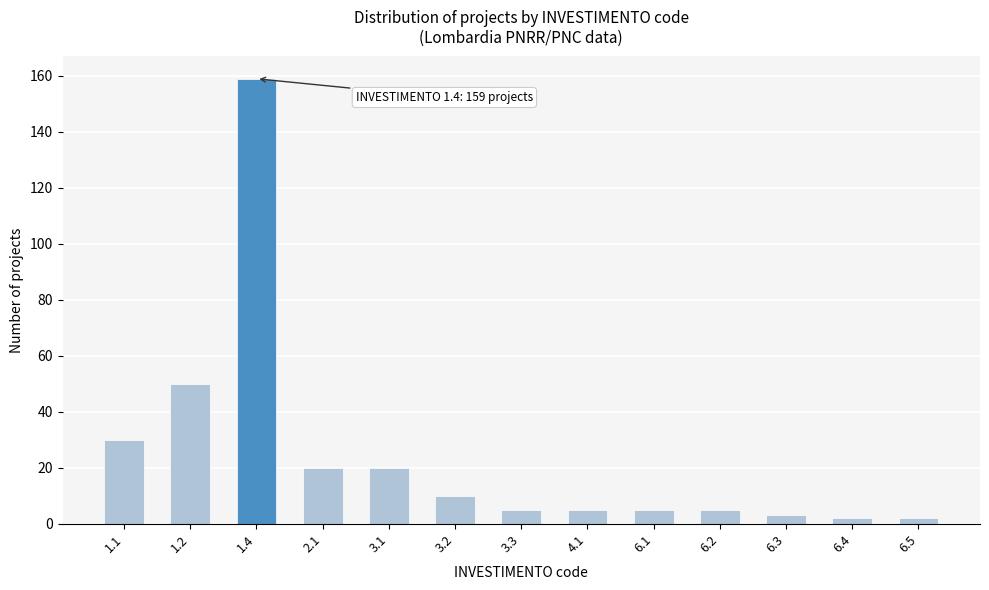

Reading left to right, transcribe all the data shown in this chart.

30	50	159	20	20	10	5	5	5	5	3	2	2